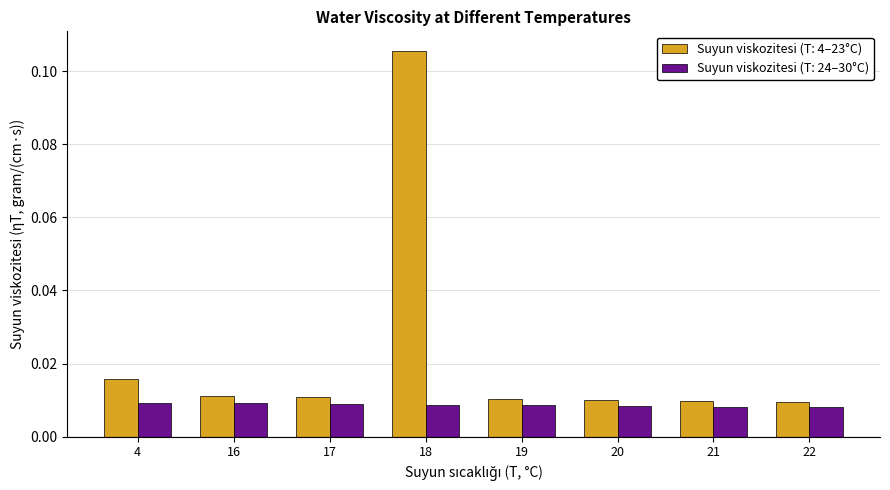

Which label corresponds to the largest value in the chart?

18